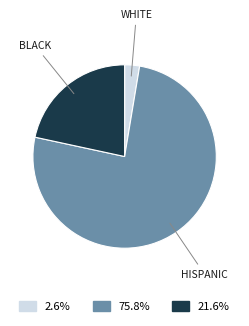

Does any single category account for the majority?

Yes